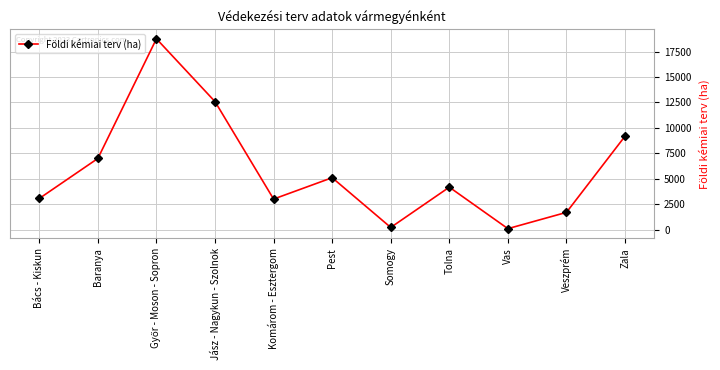

How many data points are less than 4175?

5